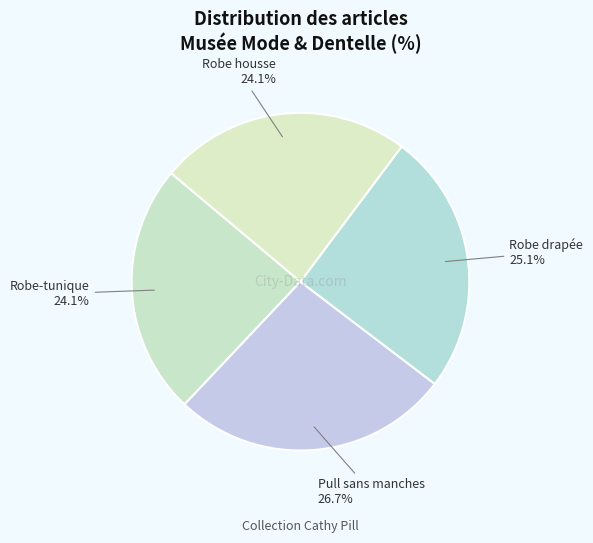

Which slice is the largest?

Pull sans manches